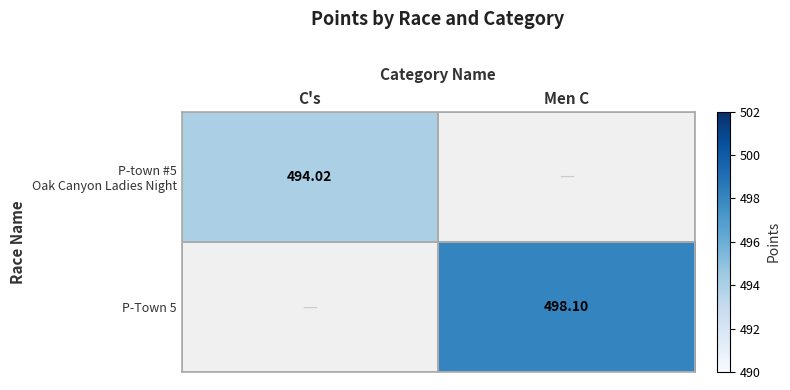

Count the number of categories in the chart.

2